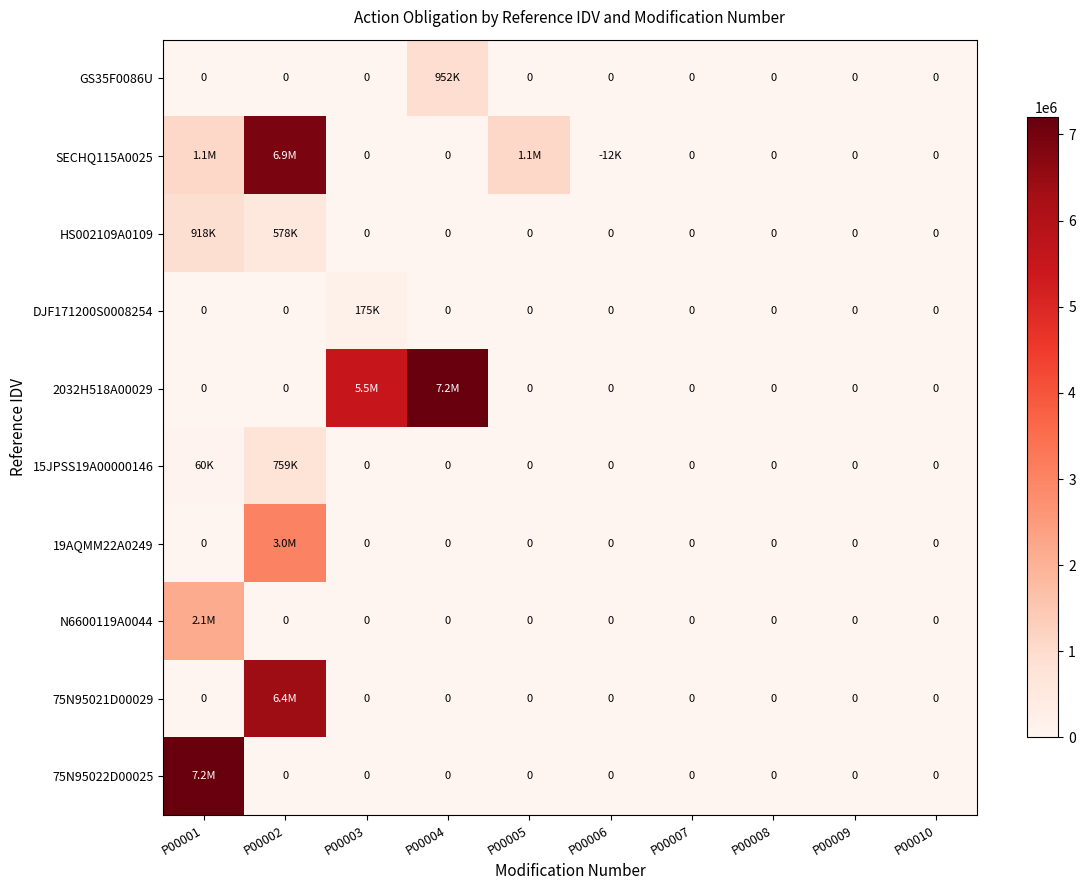

What is the total value across all series at P00005?

1070175.0